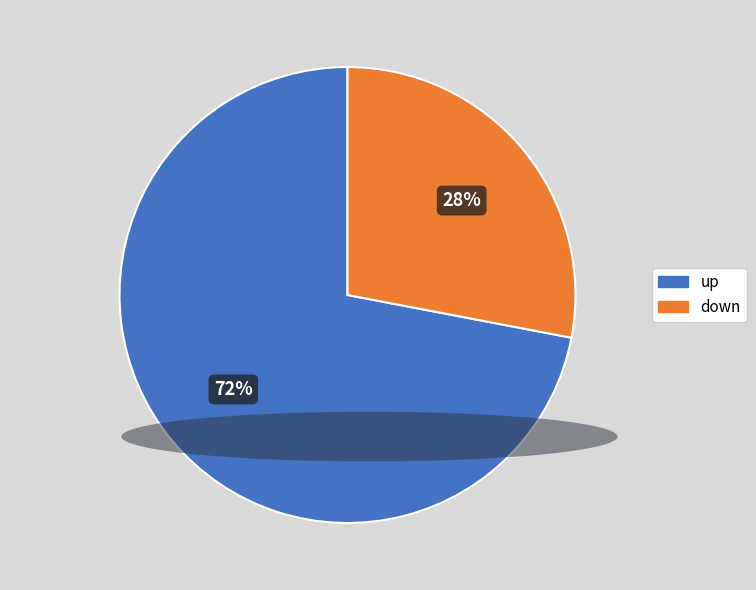

How many slices are in this pie chart?

2